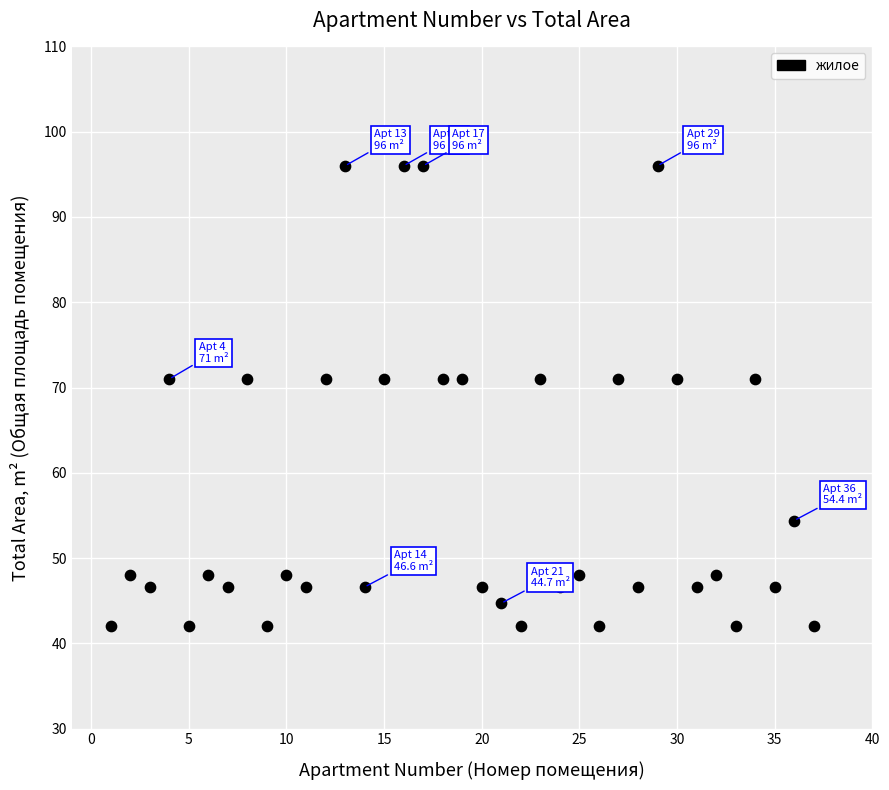

What is the range of Y values (max minus min)?

54.0